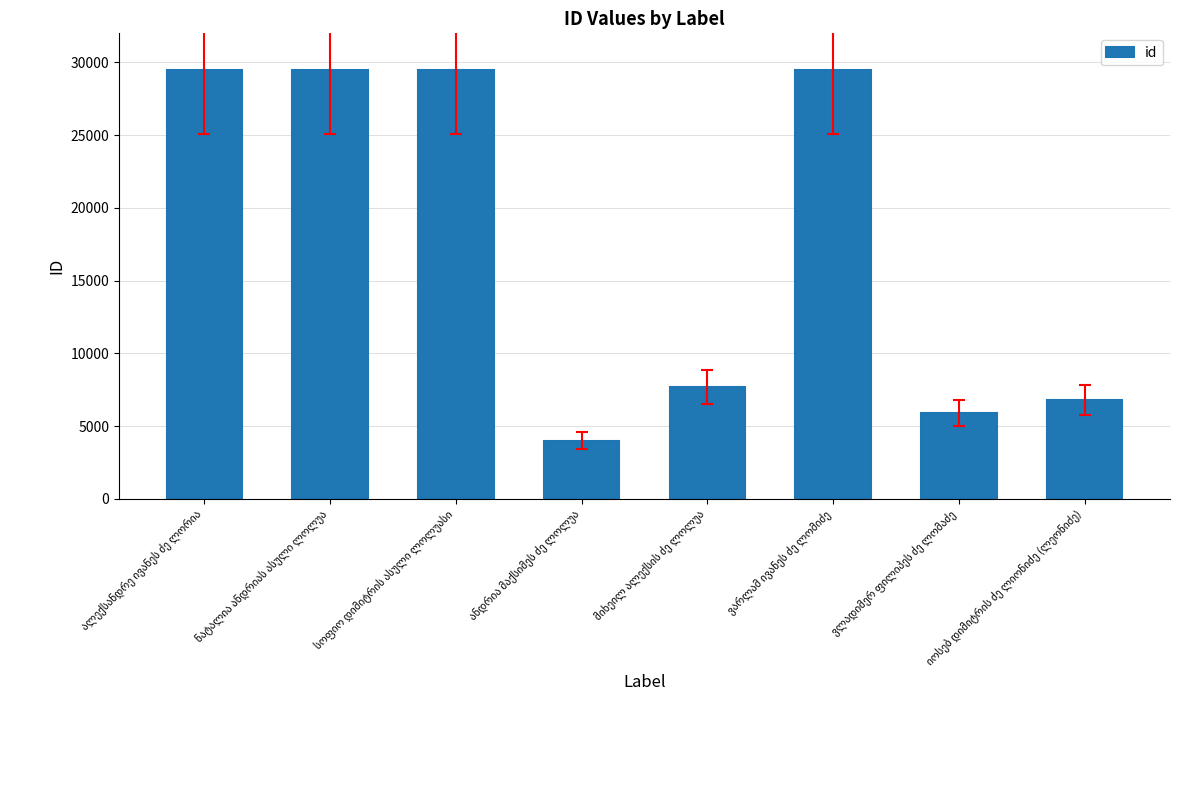

How many data points does each series have?

8